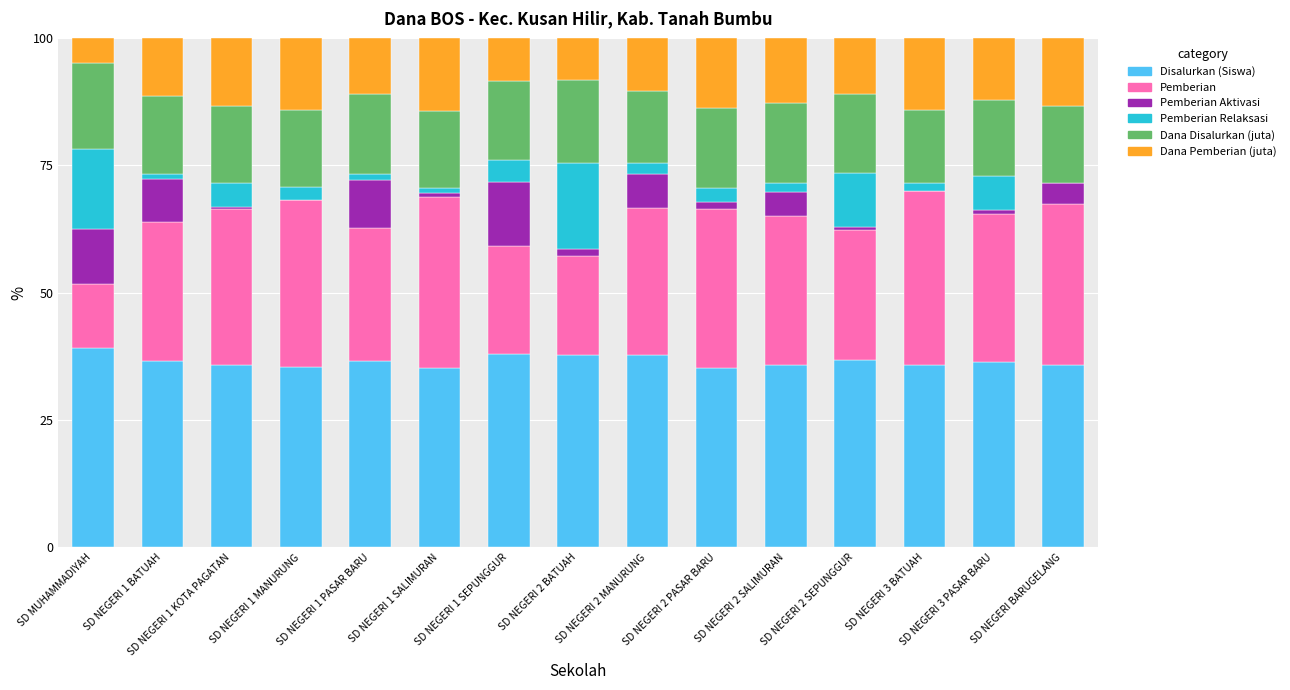

How many distinct data groups are displayed?

6